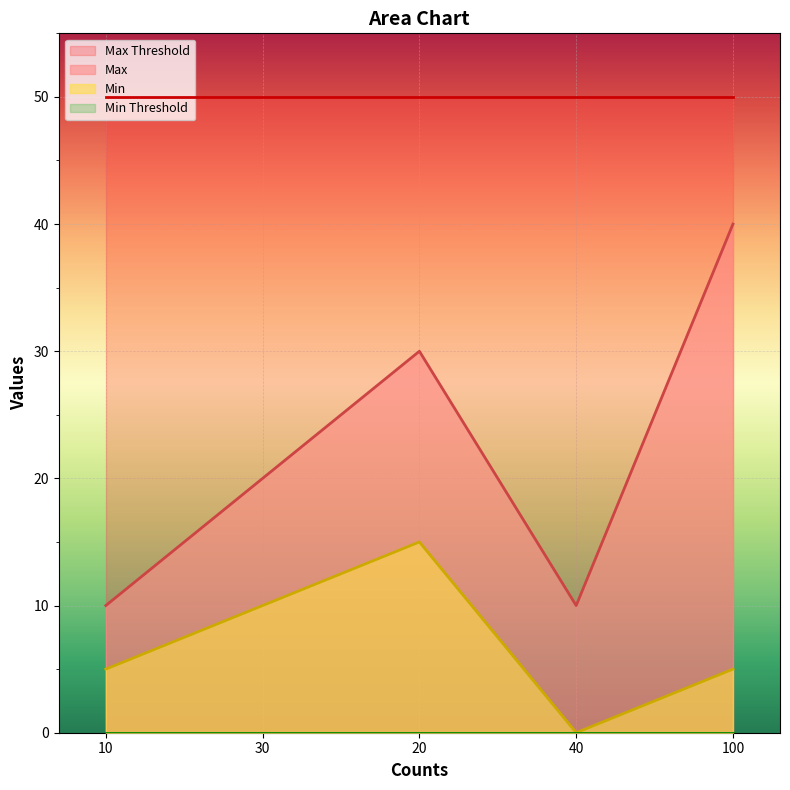

What is the difference between the highest and lowest values at 30?

50